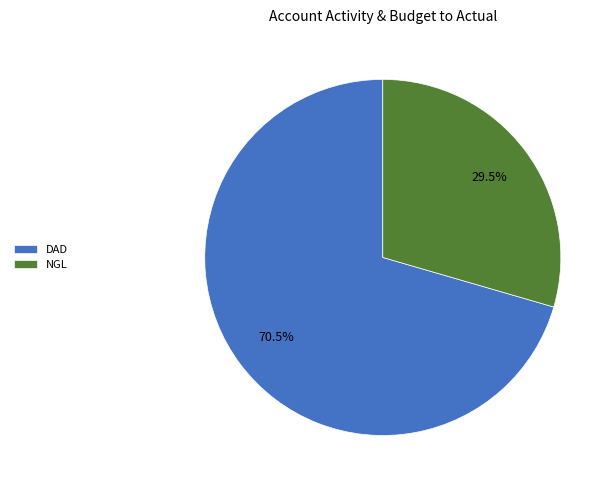

Which category has the biggest portion of the pie?

DAD